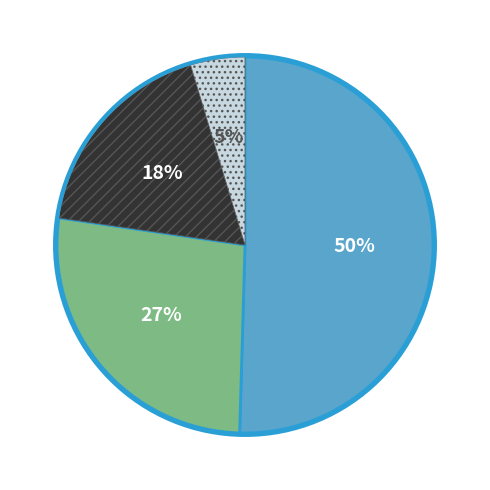

To the nearest percent, what is the average slice percentage?

25%